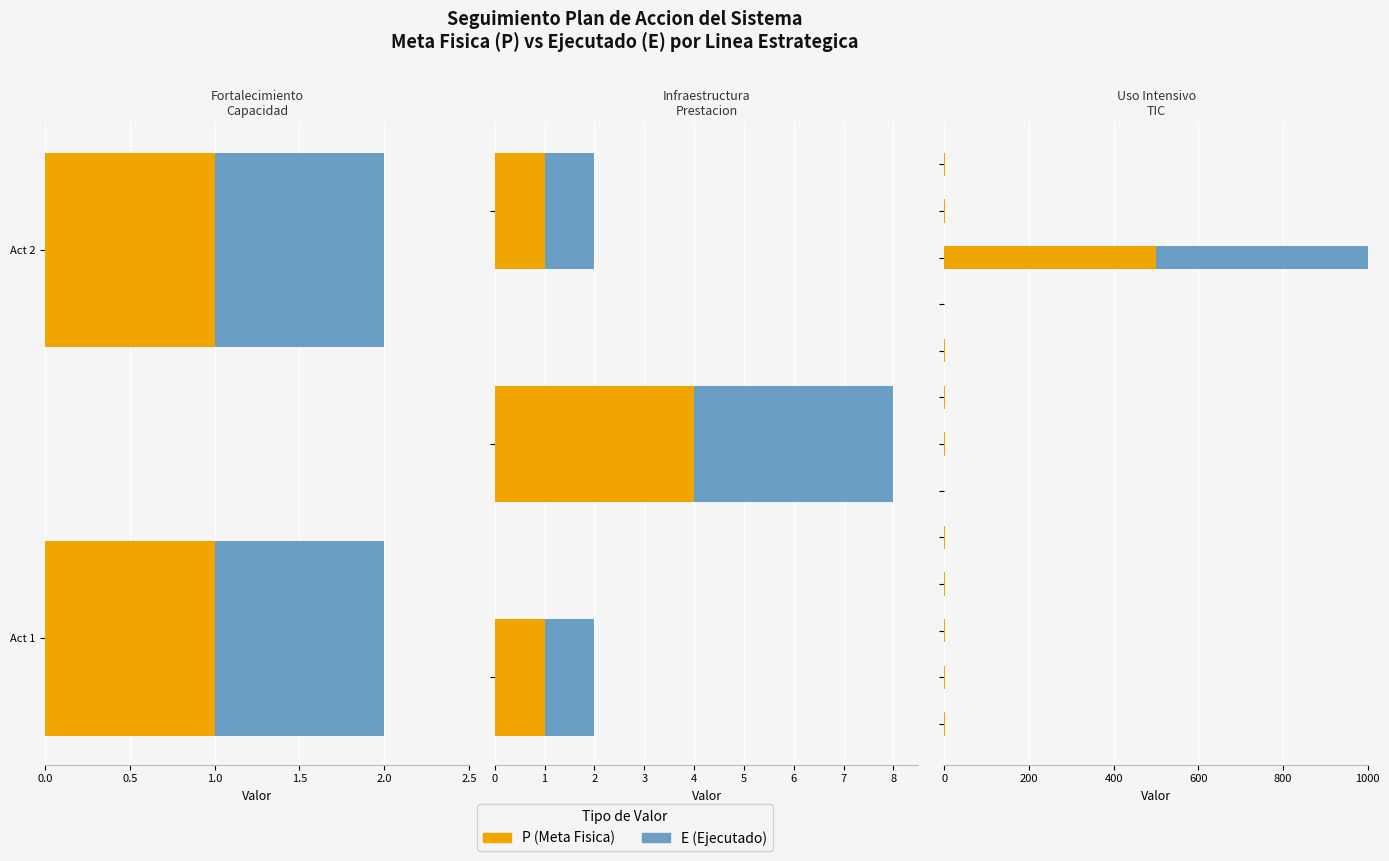

True or false: P (Meta Fisica) has a value of 711 at 10.

False